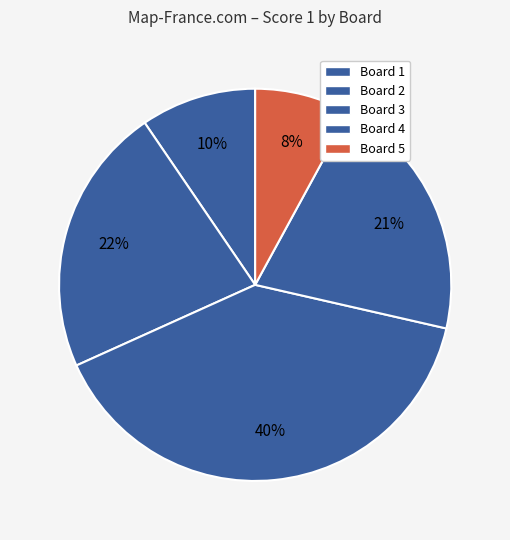

To the nearest percent, what is the difference between the largest and smallest slice percentages?

32%